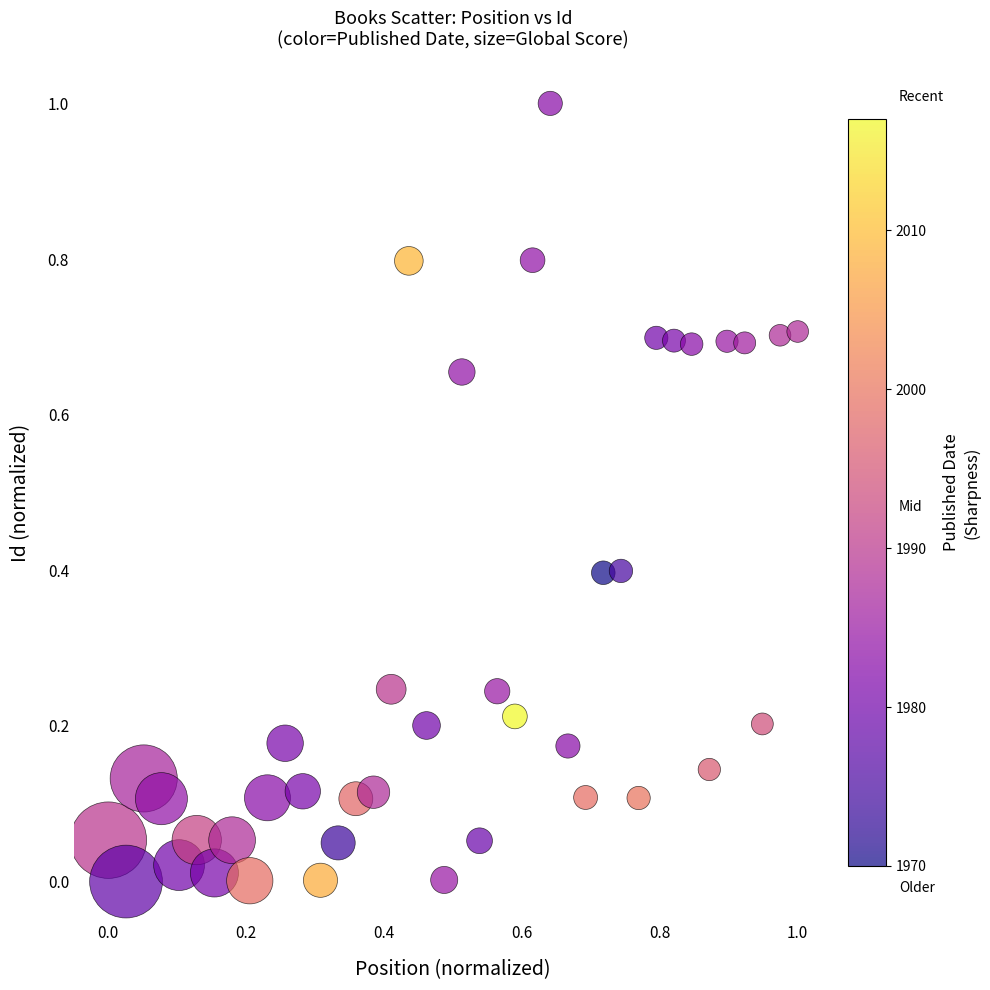

What is the range of X values (max minus min)?

1.0